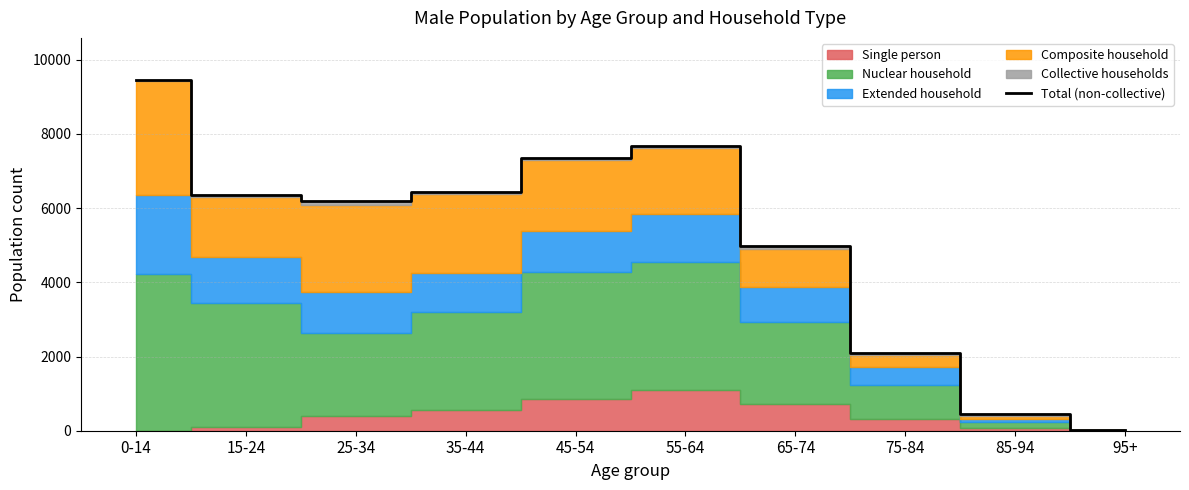

Does the chart have visible grid lines?

Yes